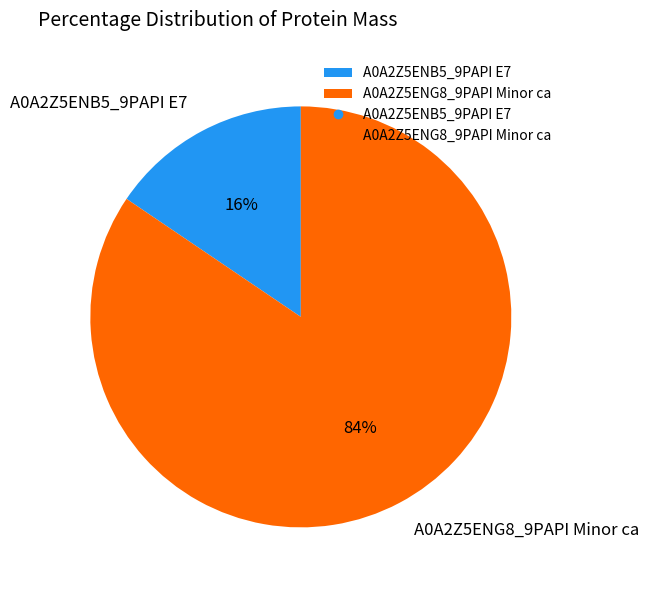

Is the sum of A0A2Z5ENB5_9PAPI E7 and A0A2Z5ENG8_9PAPI Minor ca greater than half?

Yes